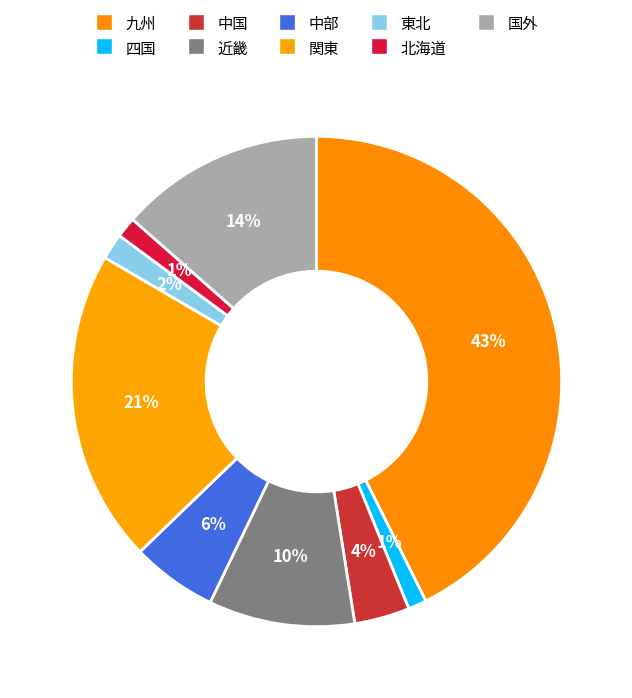

Does 近畿 account for over 50% of the chart?

No